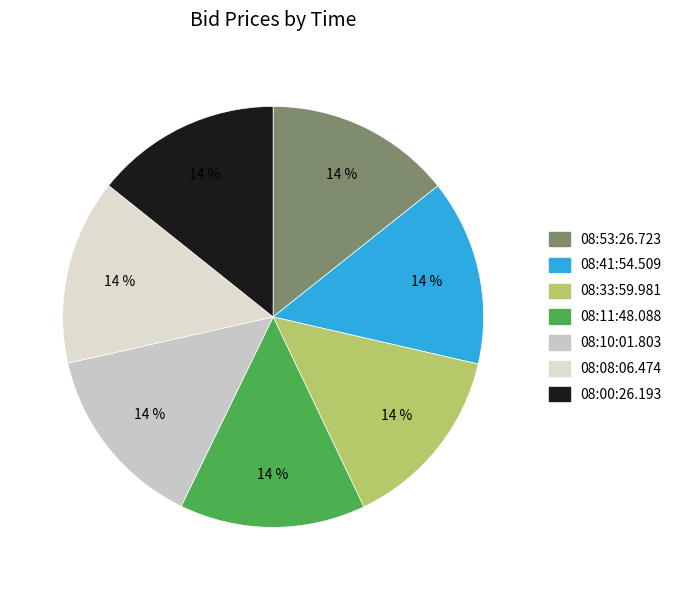

Between 08:00:26.193 and 08:10:01.803, which is larger?

08:00:26.193